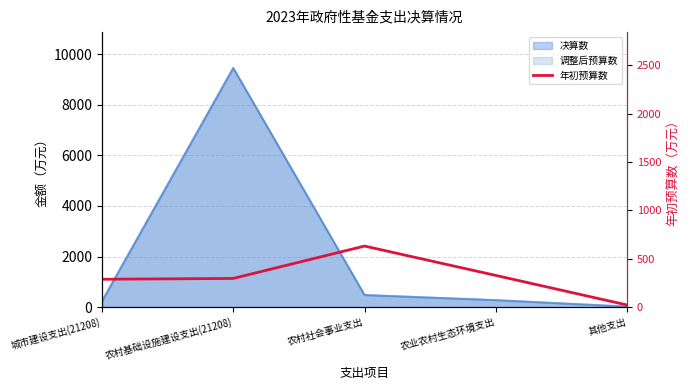

What is the approximate value at 其他支出?

22.7